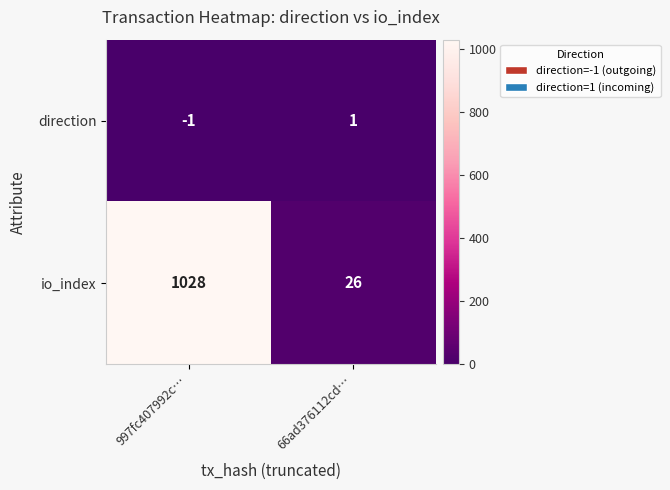

List the series in order of their overall mean, highest first.

io_index, direction